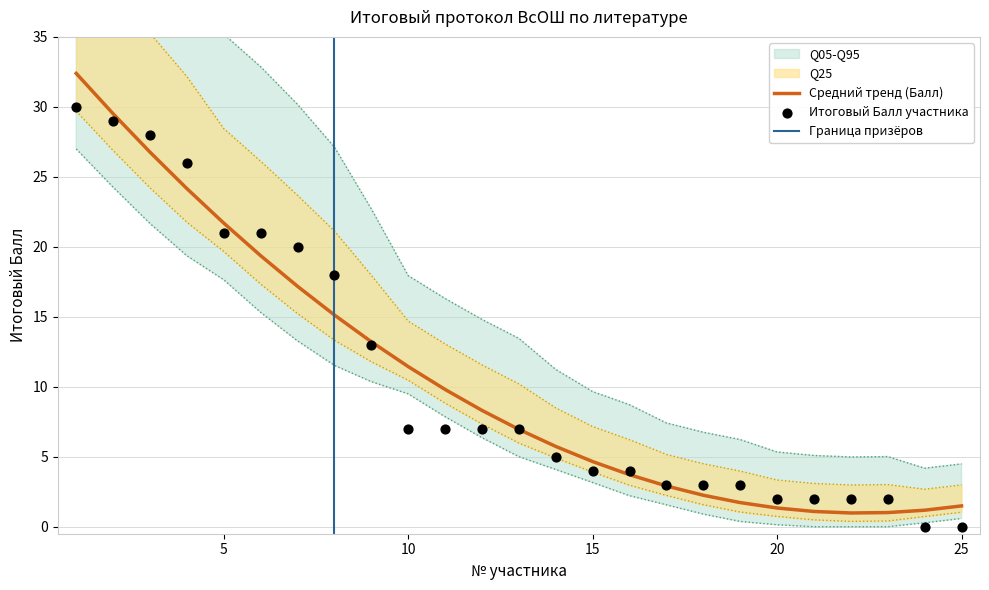

What is the change in value from 7 to 25?

-20